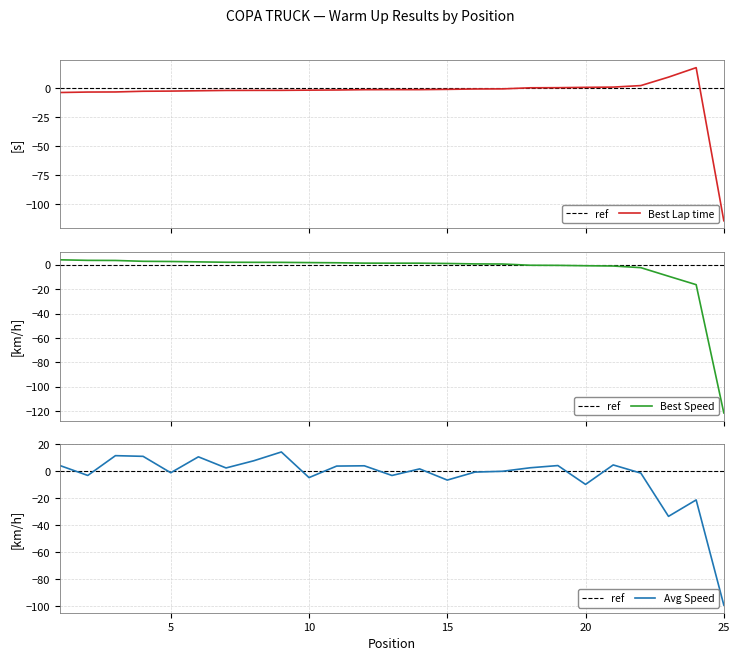

What is the value of the Average Speed point at the 18th from the left?

2.7